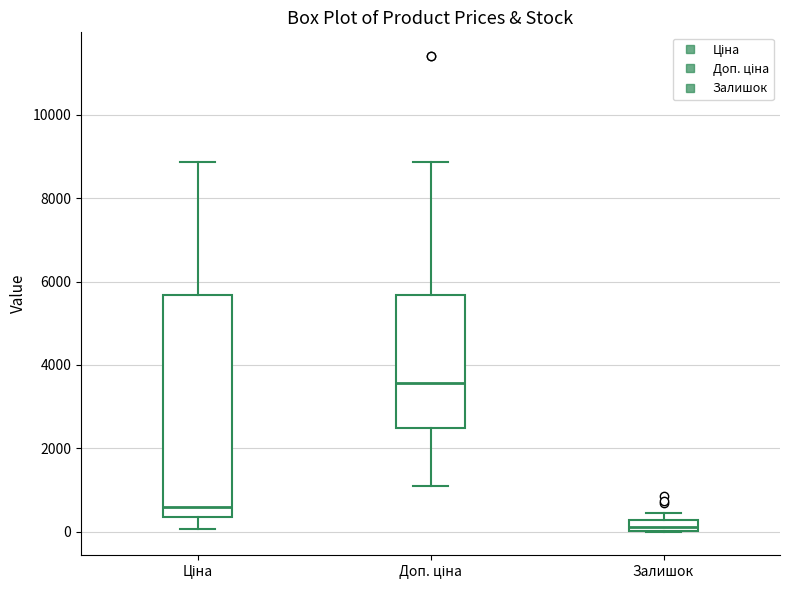

Which box has the lowest median line?

Залишок